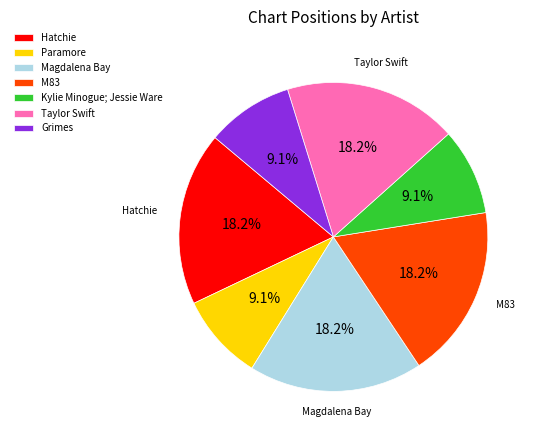

True or false: Taylor Swift accounts for 18% of the total.

True